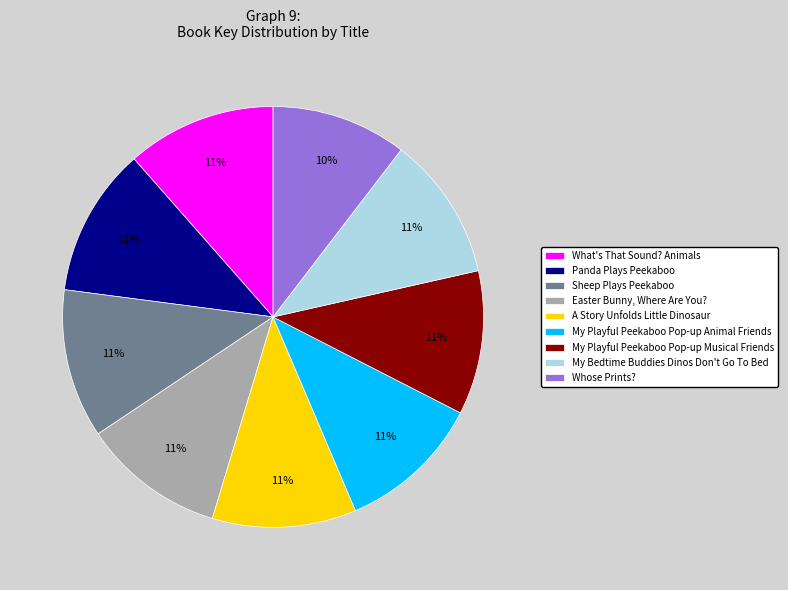

What is the smallest slice in the pie chart?

Whose Prints?